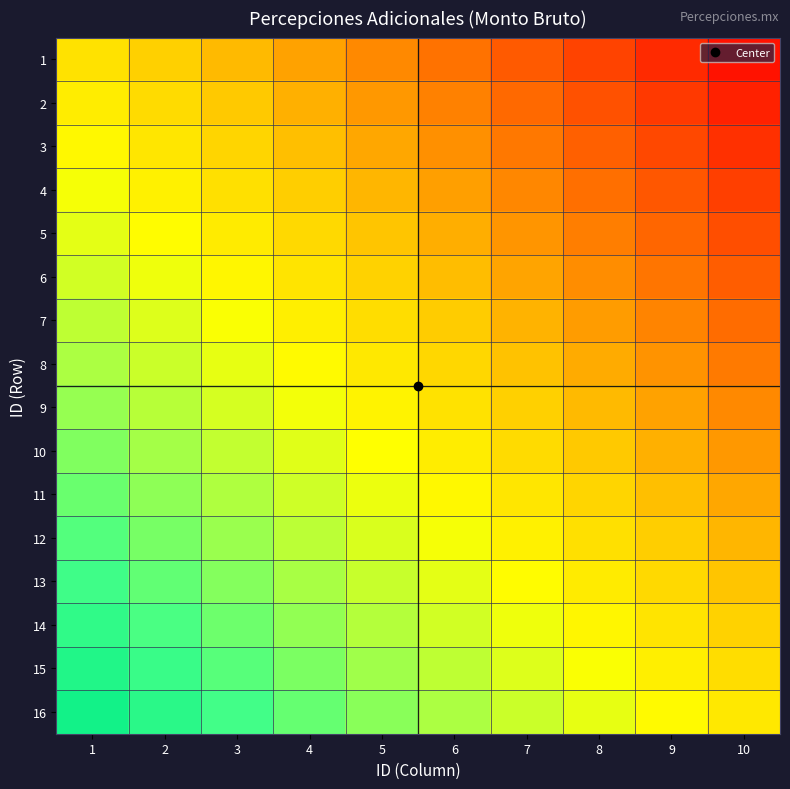

Reading left to right, extract all data points from this chart.

1: 1=-0.0	2=-0.1	3=-0.2	4=-0.3	5=-0.4	6=-0.5	7=-0.6	8=-0.7	9=-0.8	10=-0.9
2: 1=0.0	2=-0.1	3=-0.2	4=-0.3	5=-0.4	6=-0.5	7=-0.6	8=-0.7	9=-0.8	10=-0.9
3: 1=0.1	2=0.0	3=-0.1	4=-0.2	5=-0.3	6=-0.4	7=-0.5	8=-0.6	9=-0.7	10=-0.8
4: 1=0.2	2=0.1	3=-0.0	4=-0.1	5=-0.2	6=-0.3	7=-0.4	8=-0.5	9=-0.6	10=-0.7
5: 1=0.2	2=0.1	3=0.0	4=-0.1	5=-0.2	6=-0.3	7=-0.4	8=-0.5	9=-0.6	10=-0.7
6: 1=0.3	2=0.2	3=0.1	4=-0.0	5=-0.1	6=-0.2	7=-0.3	8=-0.4	9=-0.5	10=-0.6
7: 1=0.4	2=0.3	3=0.2	4=0.1	5=-0.0	6=-0.1	7=-0.2	8=-0.3	9=-0.4	10=-0.5
8: 1=0.4	2=0.3	3=0.2	4=0.1	5=0.0	6=-0.1	7=-0.2	8=-0.3	9=-0.4	10=-0.5
9: 1=0.5	2=0.4	3=0.3	4=0.2	5=0.1	6=-0.0	7=-0.1	8=-0.2	9=-0.3	10=-0.4
10: 1=0.5	2=0.4	3=0.3	4=0.2	5=0.1	6=0.0	7=-0.1	8=-0.2	9=-0.3	10=-0.4
11: 1=0.6	2=0.5	3=0.4	4=0.3	5=0.2	6=0.1	7=0.0	8=-0.1	9=-0.2	10=-0.3
12: 1=0.7	2=0.6	3=0.5	4=0.4	5=0.3	6=0.2	7=0.1	8=-0.0	9=-0.1	10=-0.2
13: 1=0.7	2=0.6	3=0.5	4=0.4	5=0.3	6=0.2	7=0.1	8=0.0	9=-0.1	10=-0.2
14: 1=0.8	2=0.7	3=0.6	4=0.5	5=0.4	6=0.3	7=0.2	8=0.1	9=-0.0	10=-0.1
15: 1=0.9	2=0.8	3=0.7	4=0.6	5=0.5	6=0.4	7=0.3	8=0.2	9=0.1	10=-0.0
16: 1=0.9	2=0.8	3=0.7	4=0.6	5=0.5	6=0.4	7=0.3	8=0.2	9=0.1	10=0.0